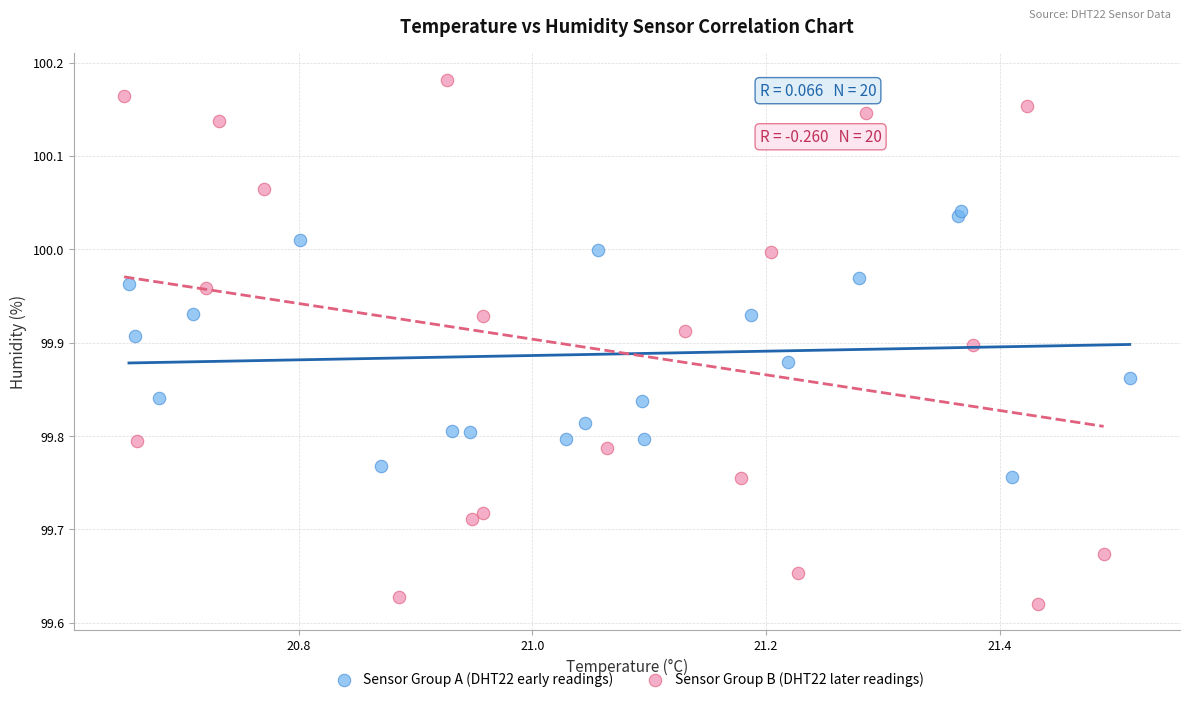

Which series contains the lowest Y value?

Sensor Group B (DHT22 later readings)